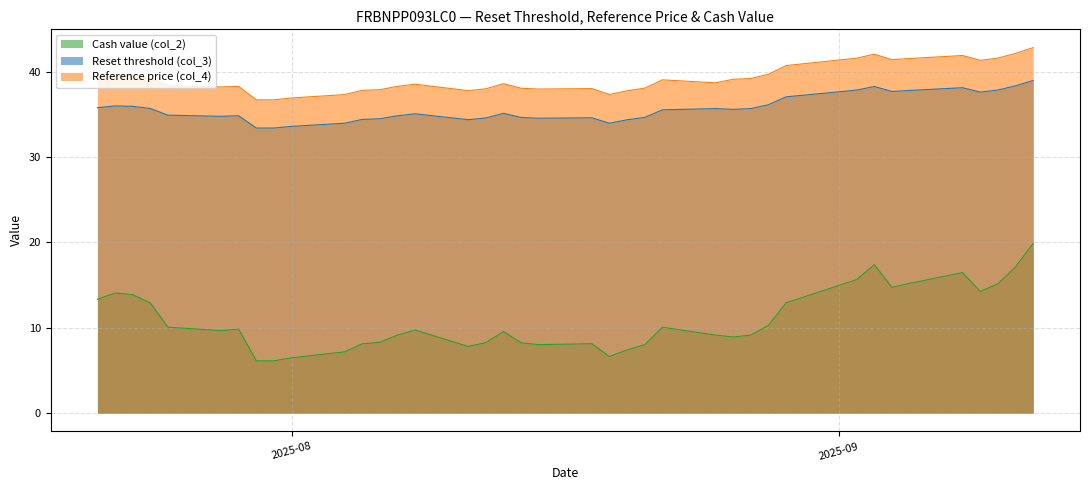

True or false: Reset threshold (col_3) has more than 1 interior local peaks.

True